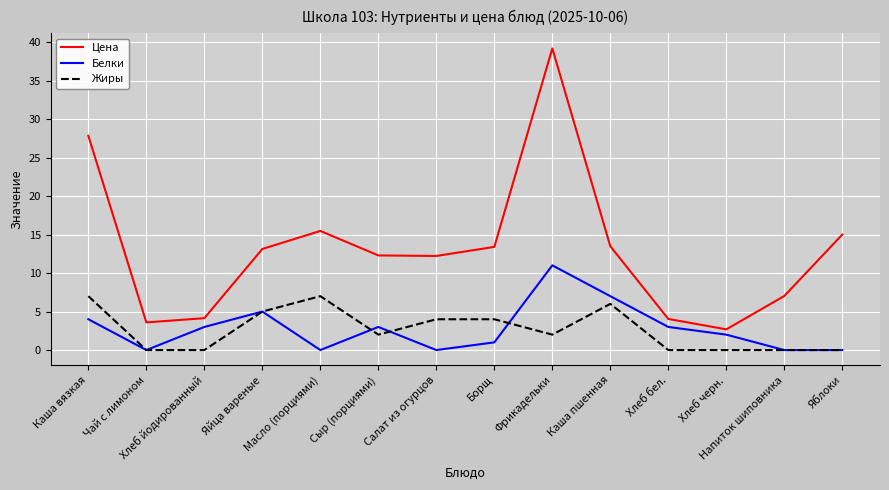

True or false: Жиры and Цена intersect in this chart.

False